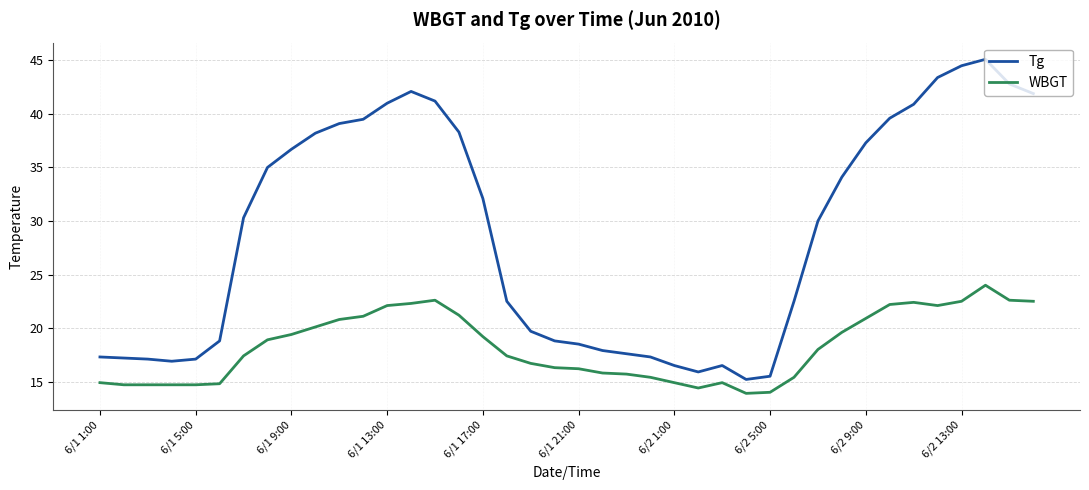

At how many categories does at least one series exceed 20?

23